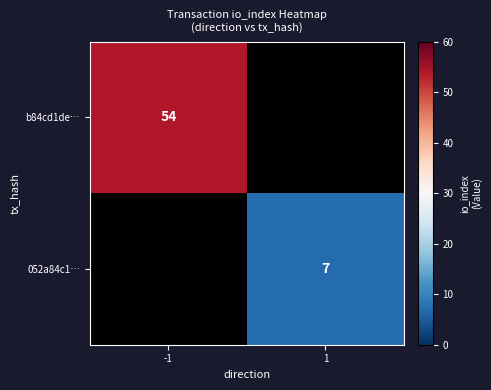

How many distinct data groups are displayed?

2